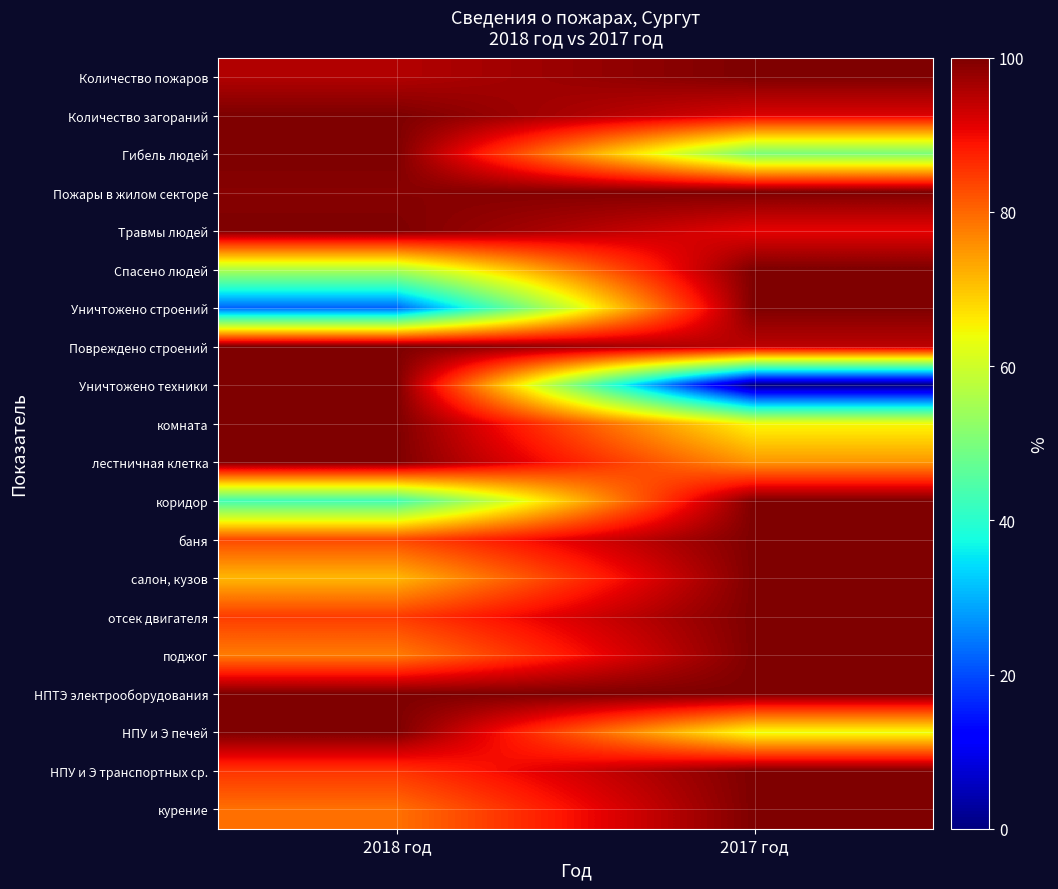

What is the difference between the highest and lowest values at 2018 год?

77.8